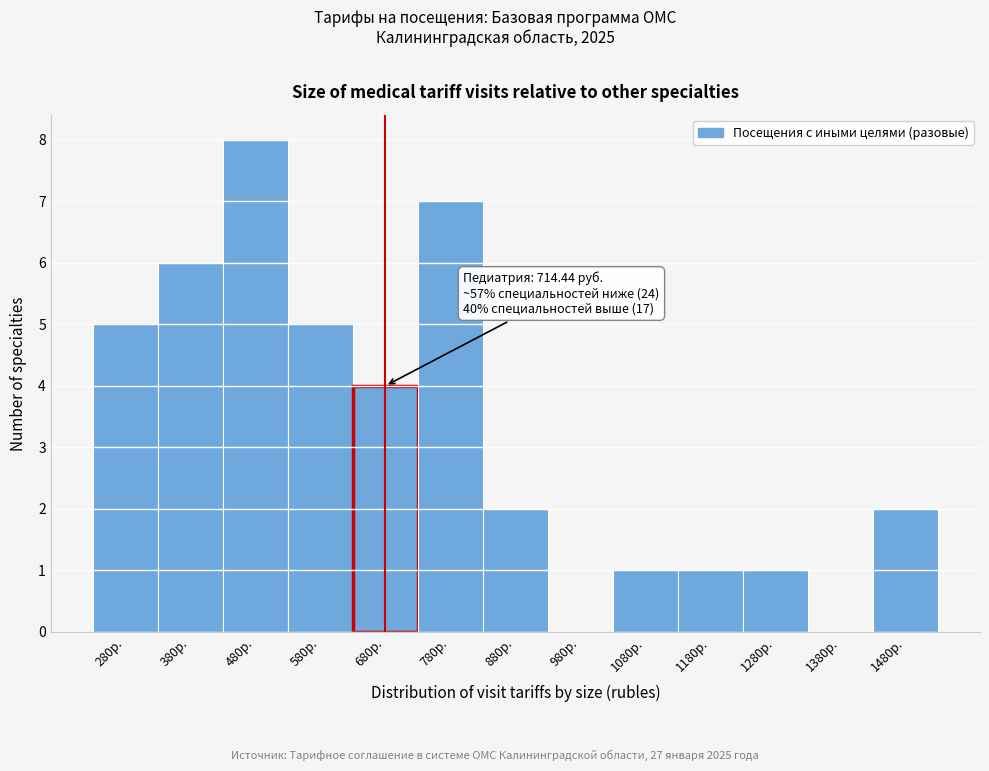

Reading left to right, transcribe all the data shown in this chart.

280р.=5	380р.=6	480р.=8	580р.=5	680р.=4	780р.=7	880р.=2	980р.=0	1080р.=1	1180р.=1	1280р.=1	1380р.=0	1480р.=2